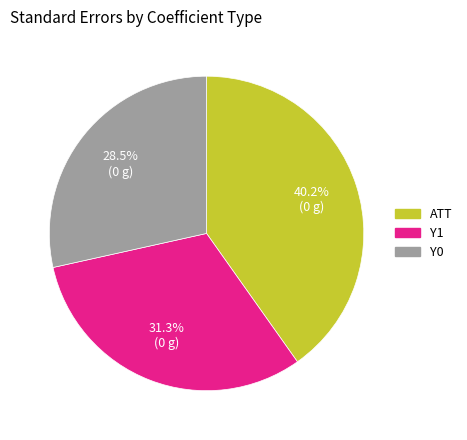

Is the sum of Y1 and ATT greater than half?

Yes